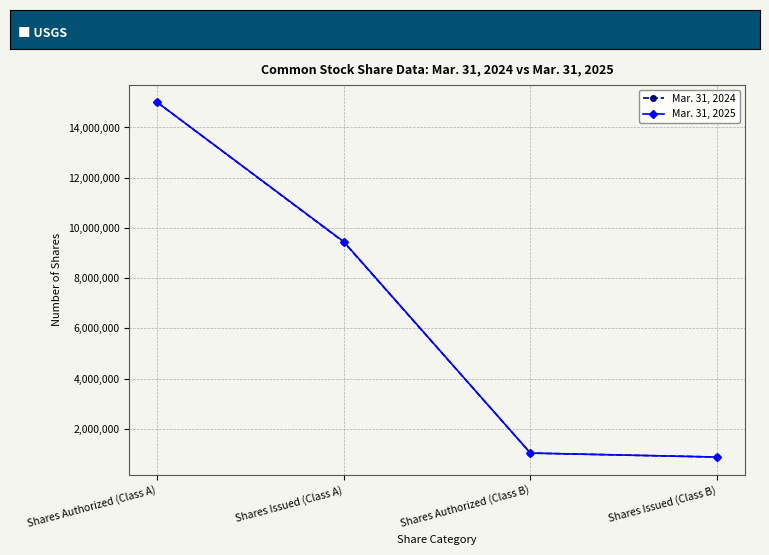

The value of Mar. 31, 2025 at Shares Issued (Class A) is 9450519. True or false?

True